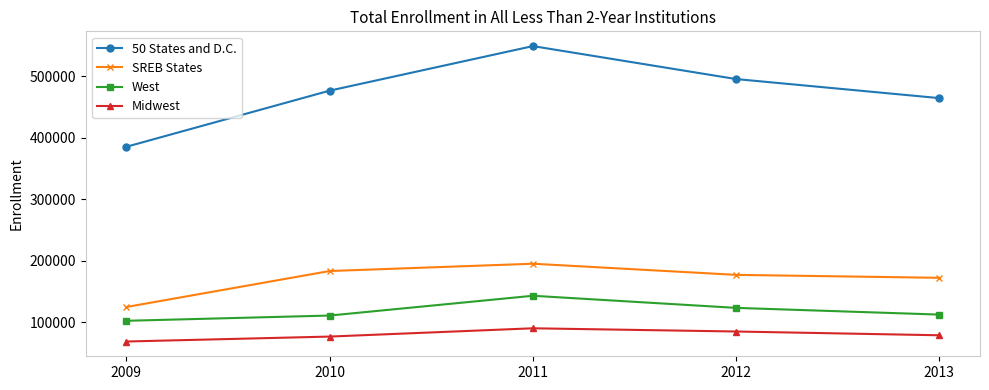

True or false: West and 50 States and D.C. cross at least once.

False